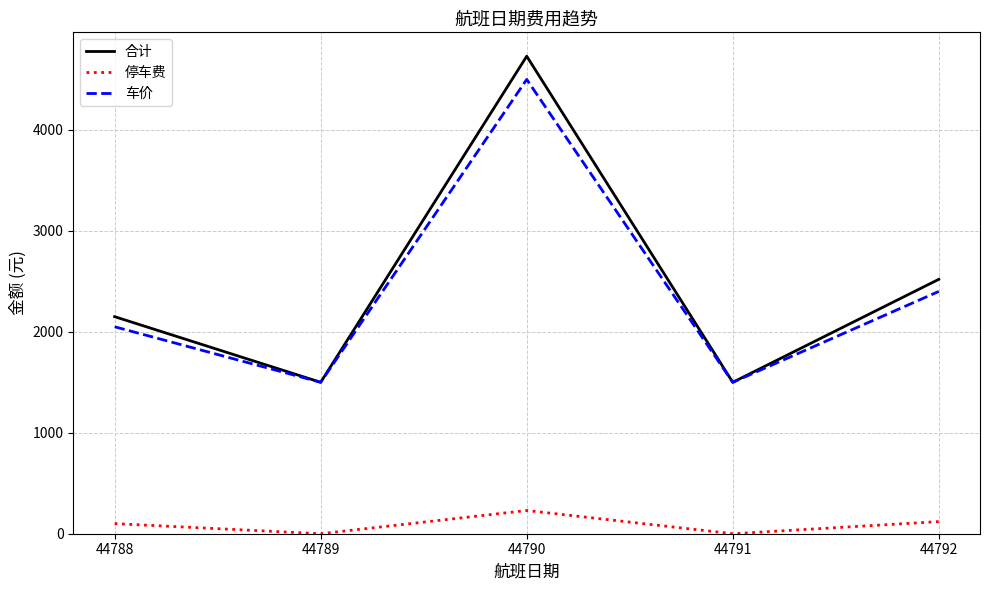

True or false: 停车费 and 合计 cross at least once.

False